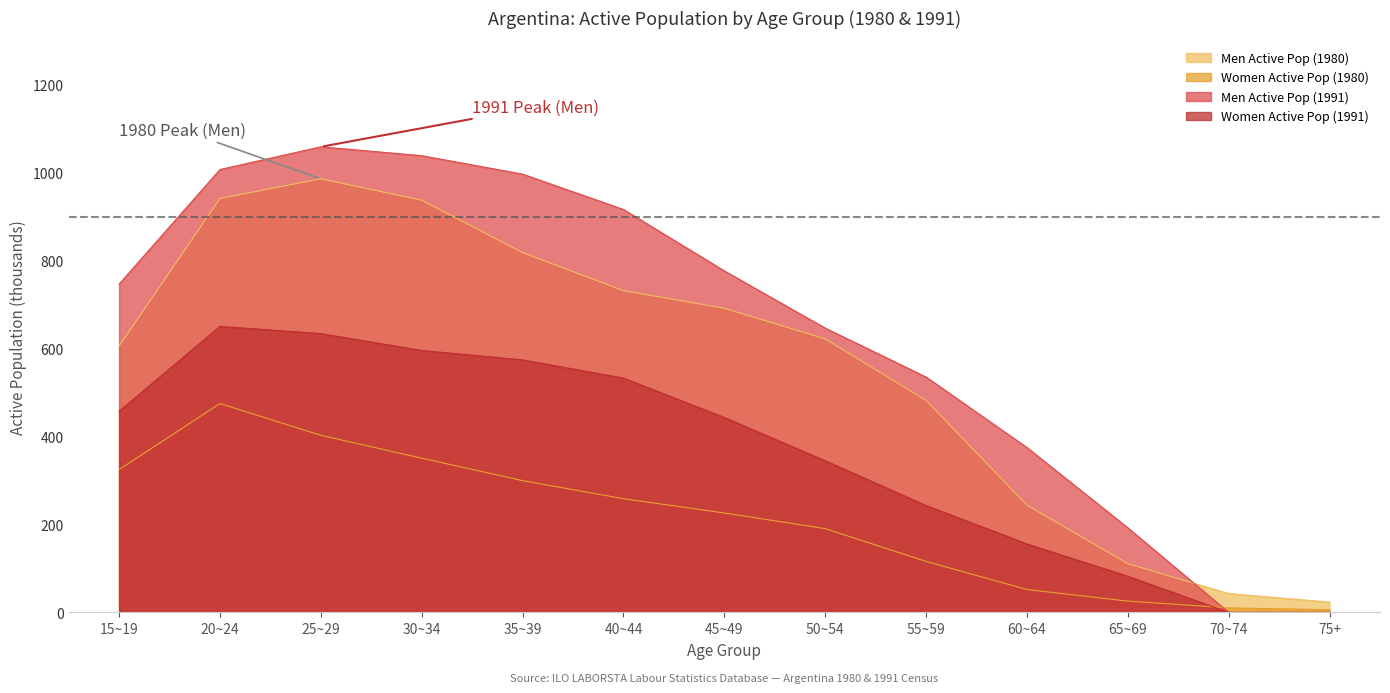

Is the value of Men Active Pop (1991) at 35~39 greater than the value of Men Active Pop (1980) at 20~24?

Yes